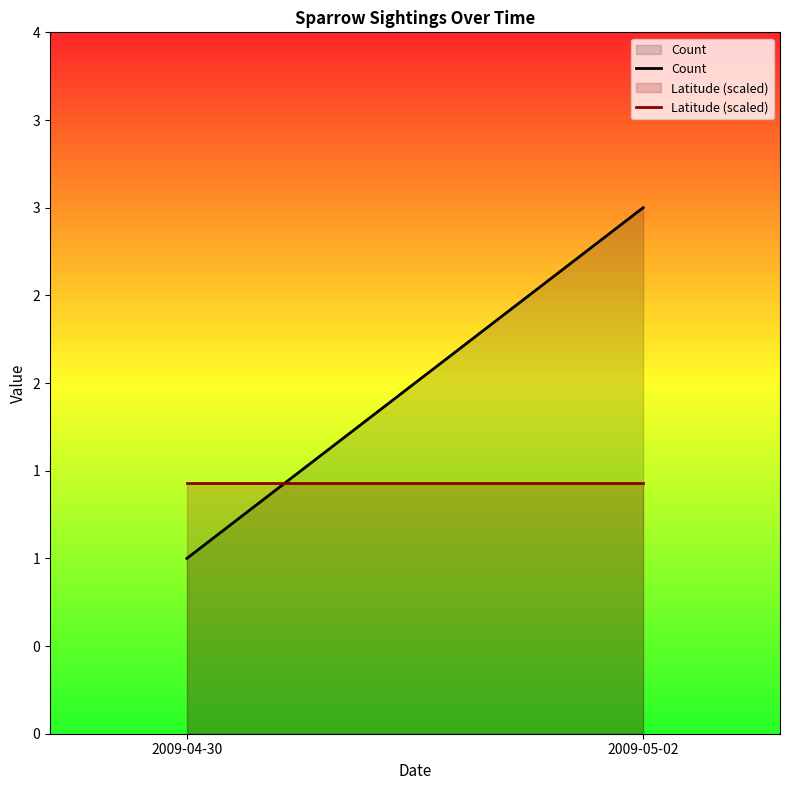

Which series has the largest total across all categories?

Count